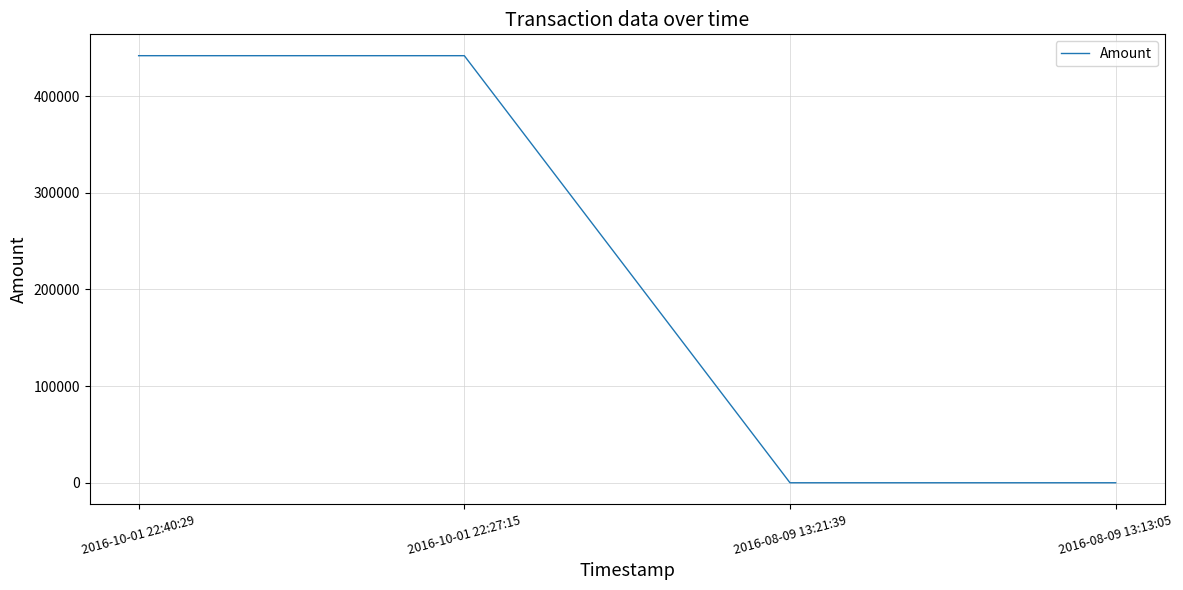

What is the maximum value shown in the chart?

441736